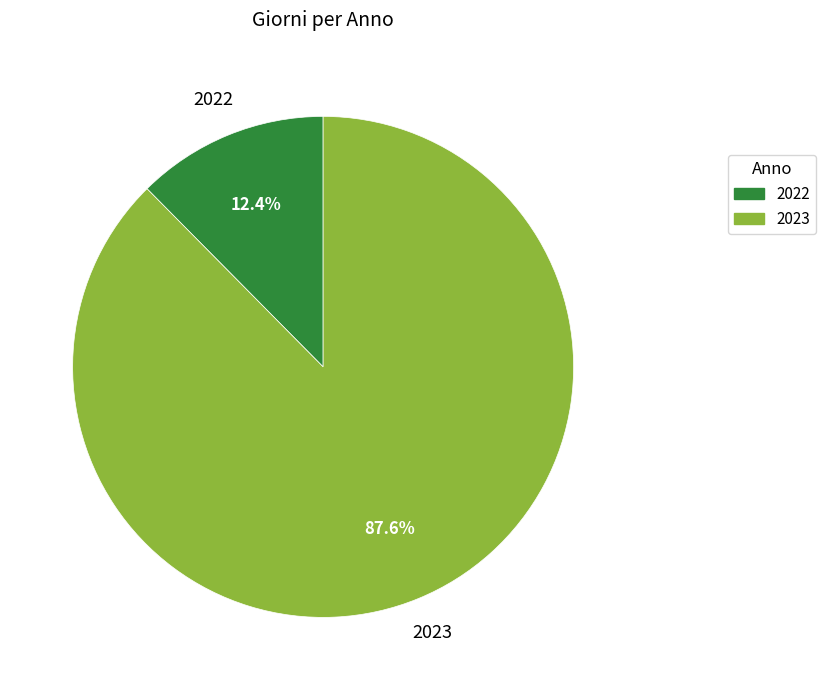

To the nearest percent, what is the combined percentage of 2023 and 2022?

100%